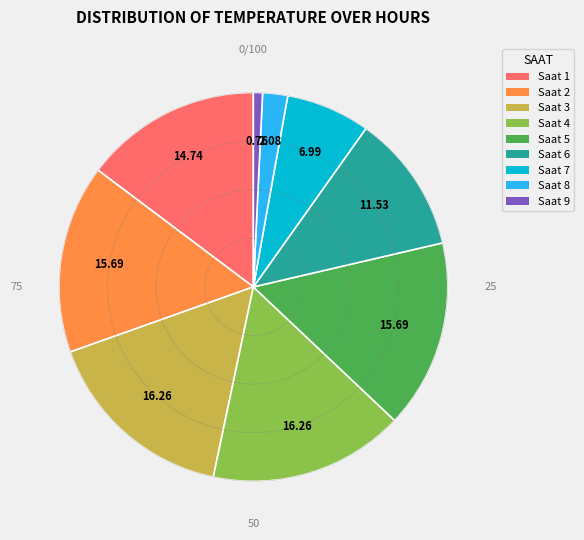

The 1 slice represents 28% of the pie. True or false?

False